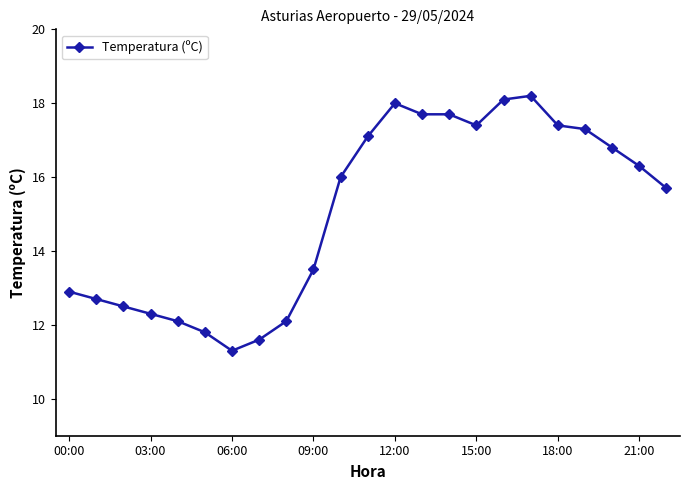

What is the average value?

15.1